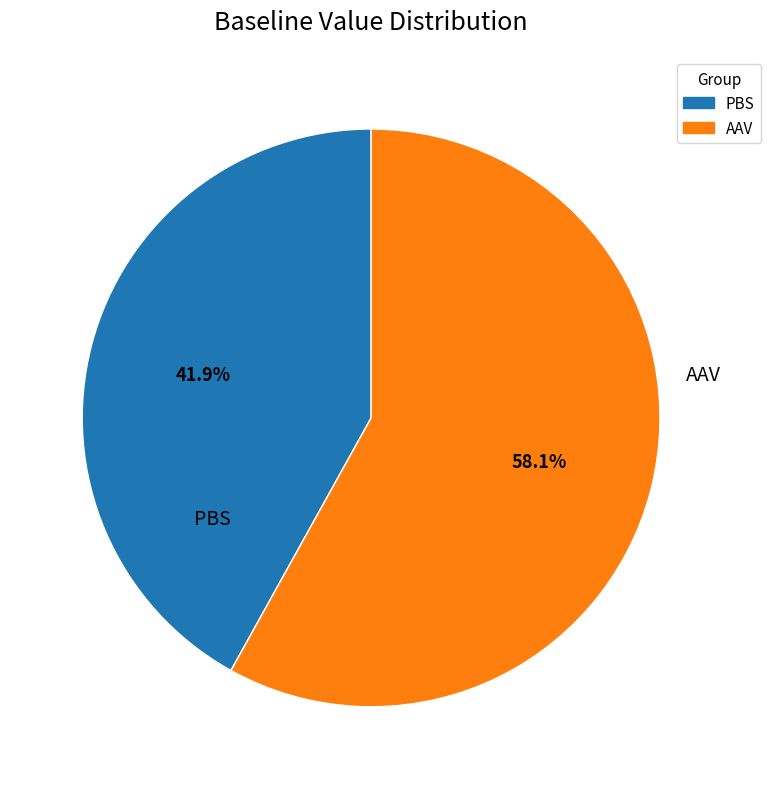

How many slices are in this pie chart?

2